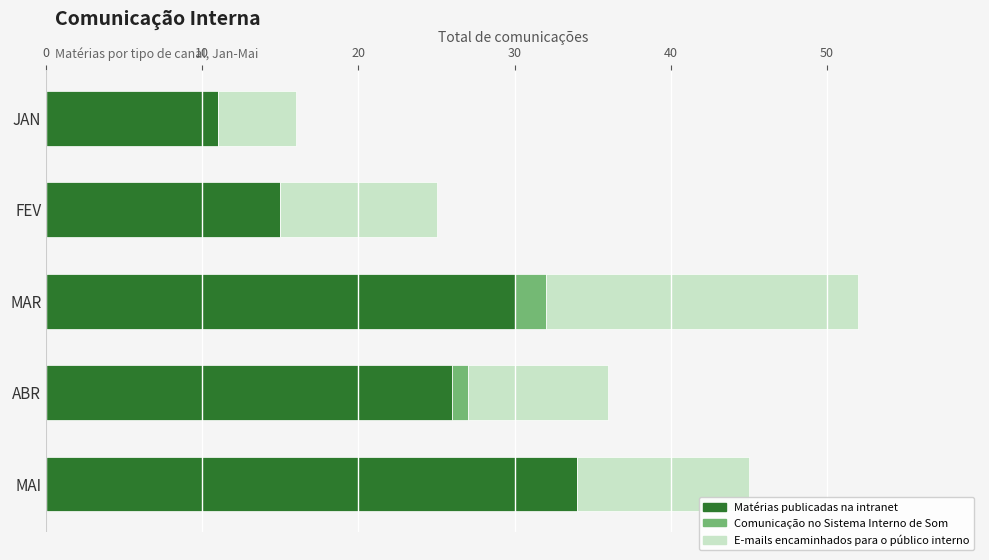

What is the maximum value for Matérias publicadas na intranet?

34